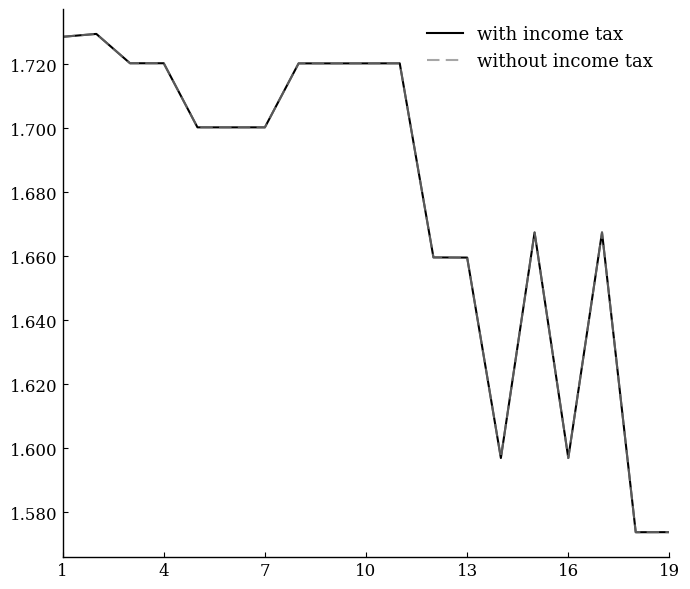

At which category does with income tax reach its first local valley?

7